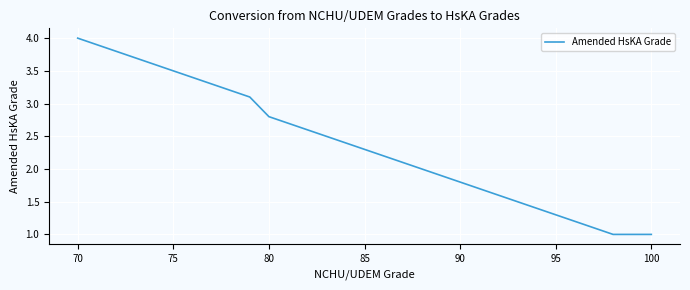

What is the smallest value displayed?

1.0